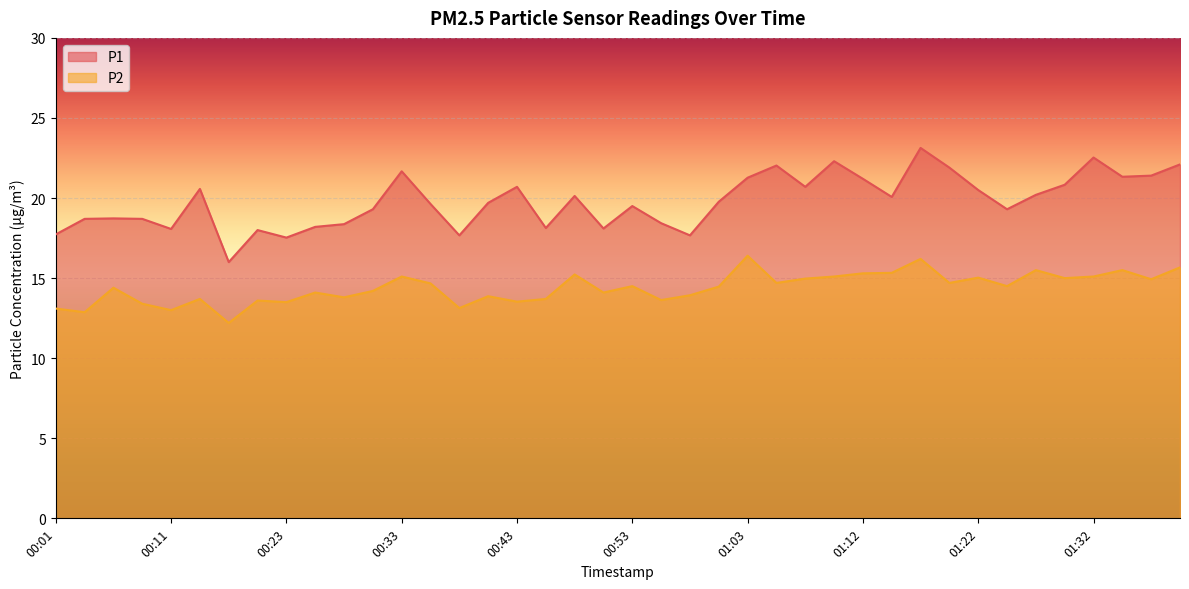

True or false: P1 and P2 cross at least once.

False